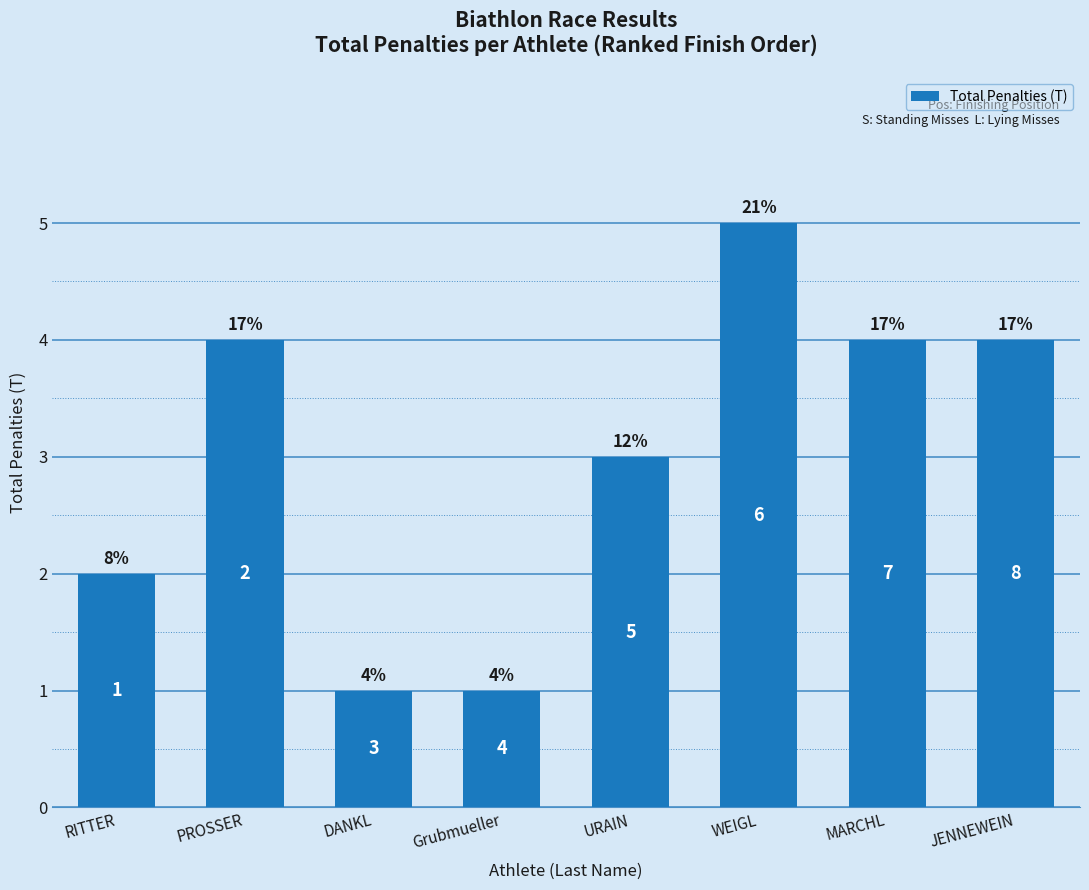

How many bars are there in total?

8